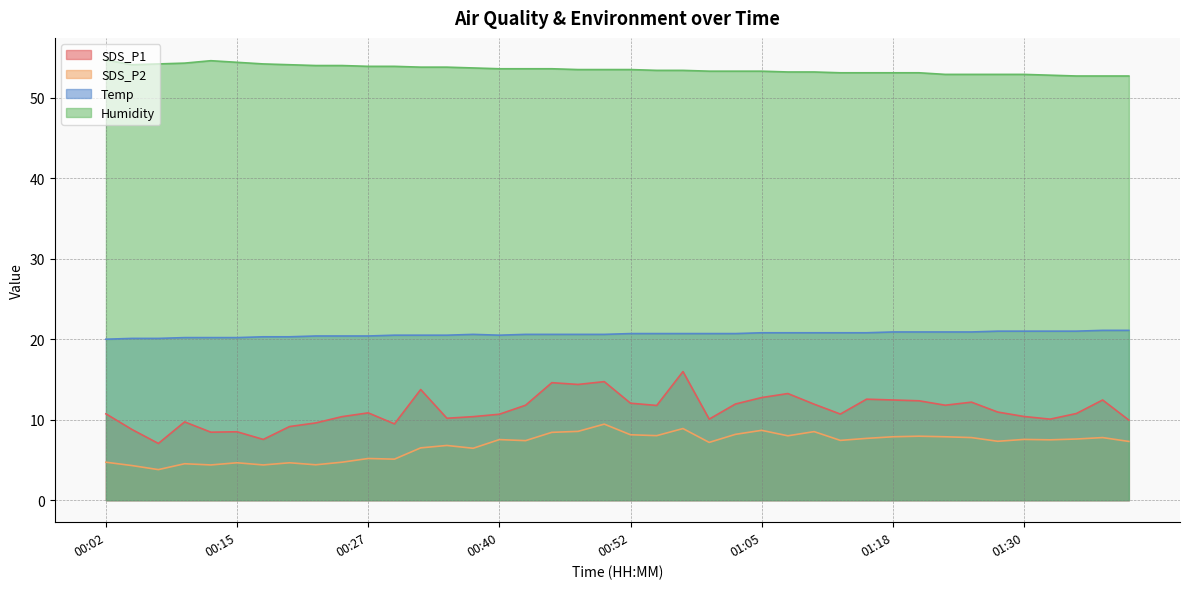

Which category has the highest value across all series?

00:02